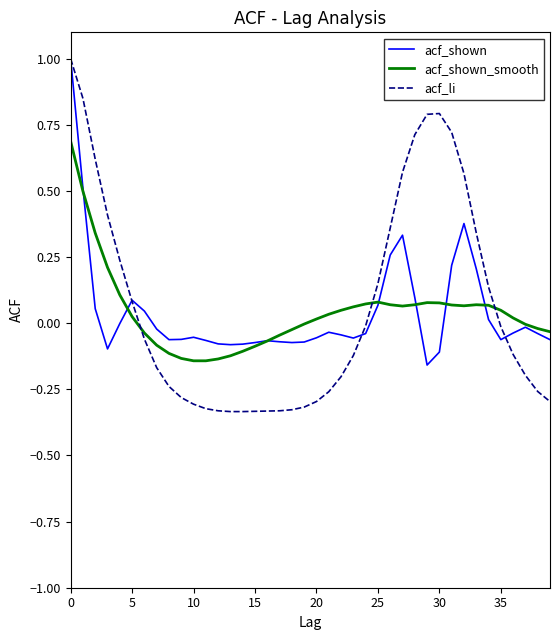

What are all the series names shown in the legend?

acf_shown, acf_shown_smooth, acf_li